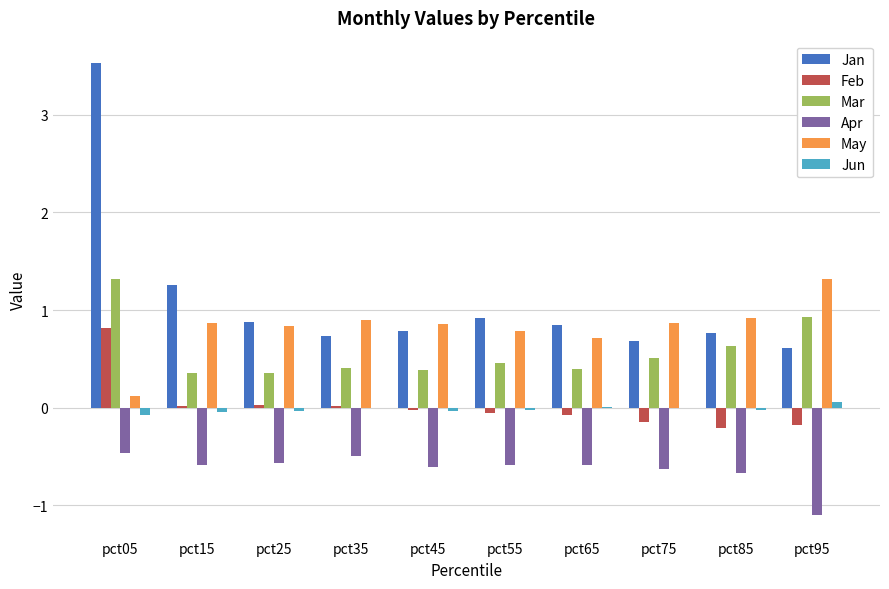

Which series has the largest range (max minus min)?

Jan